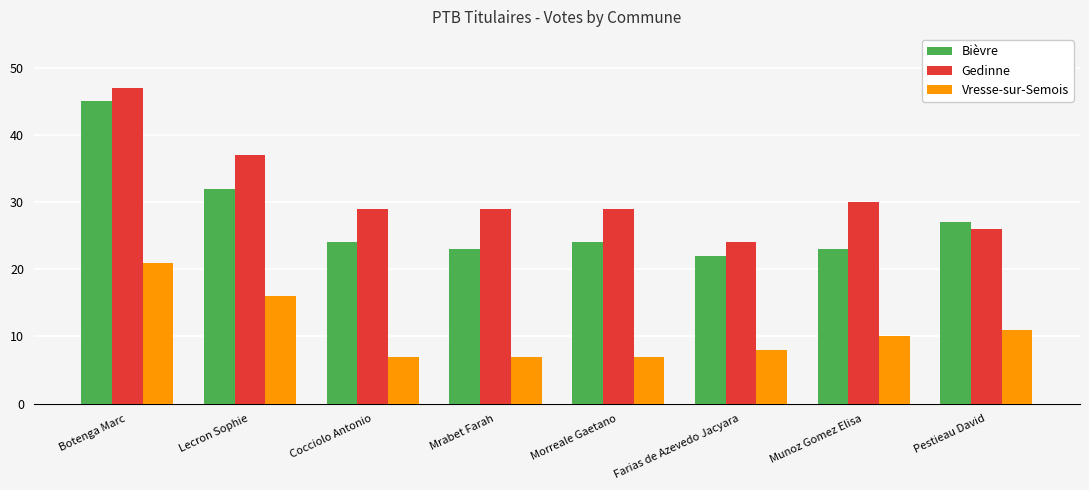

At how many categories does at least one series exceed 14?

8